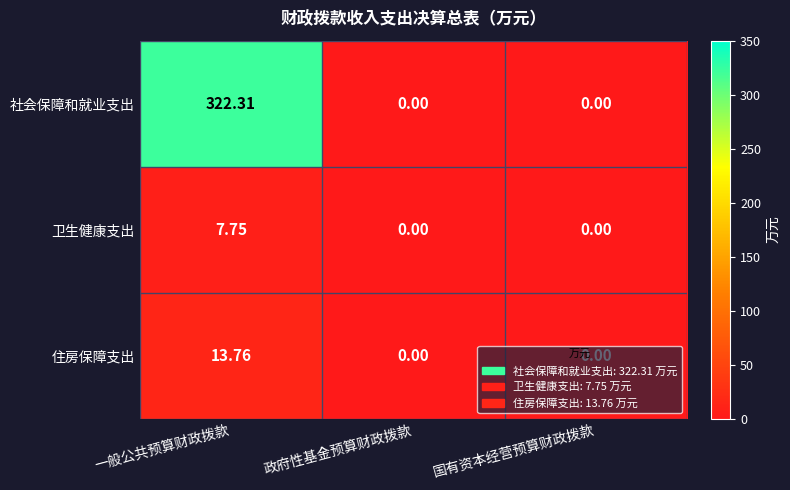

How many data points does each series have?

3